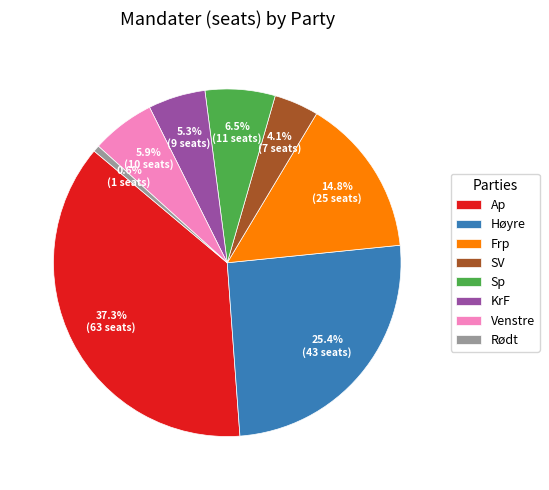

The Høyre slice represents 25% of the pie. True or false?

True